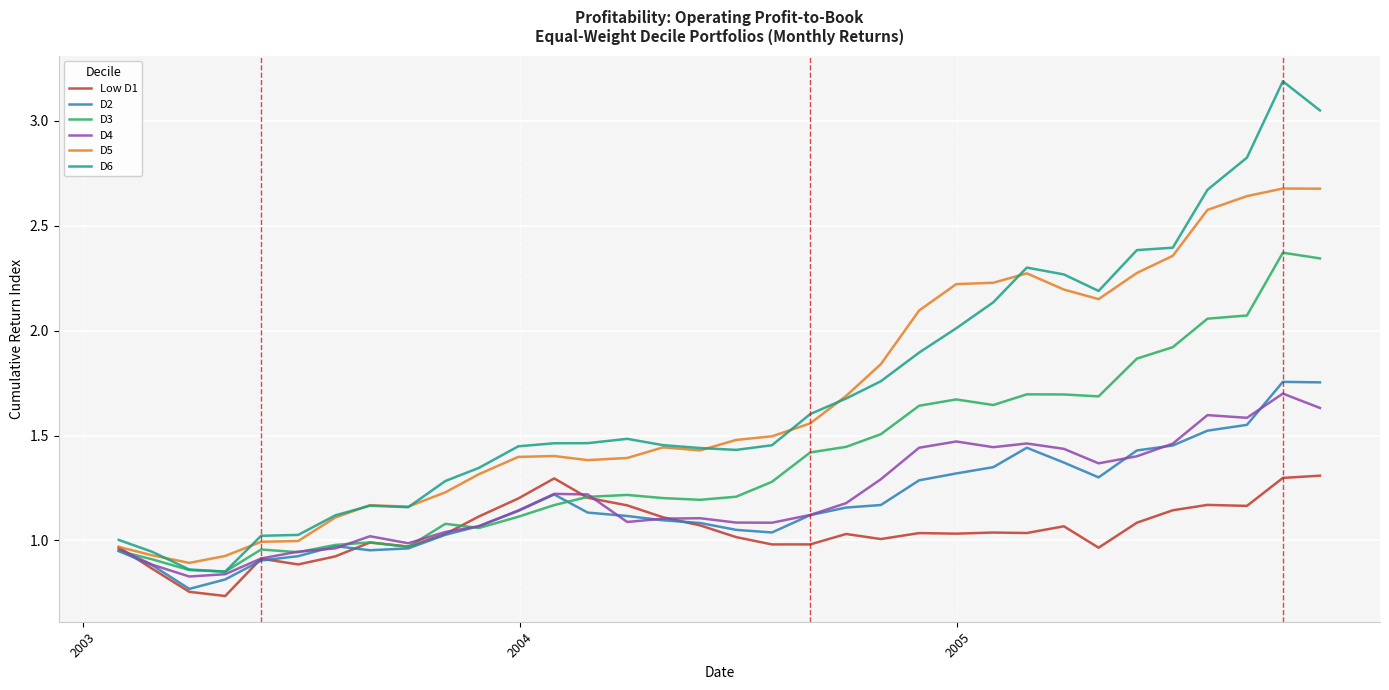

Which series has the widest spread of values?

D6